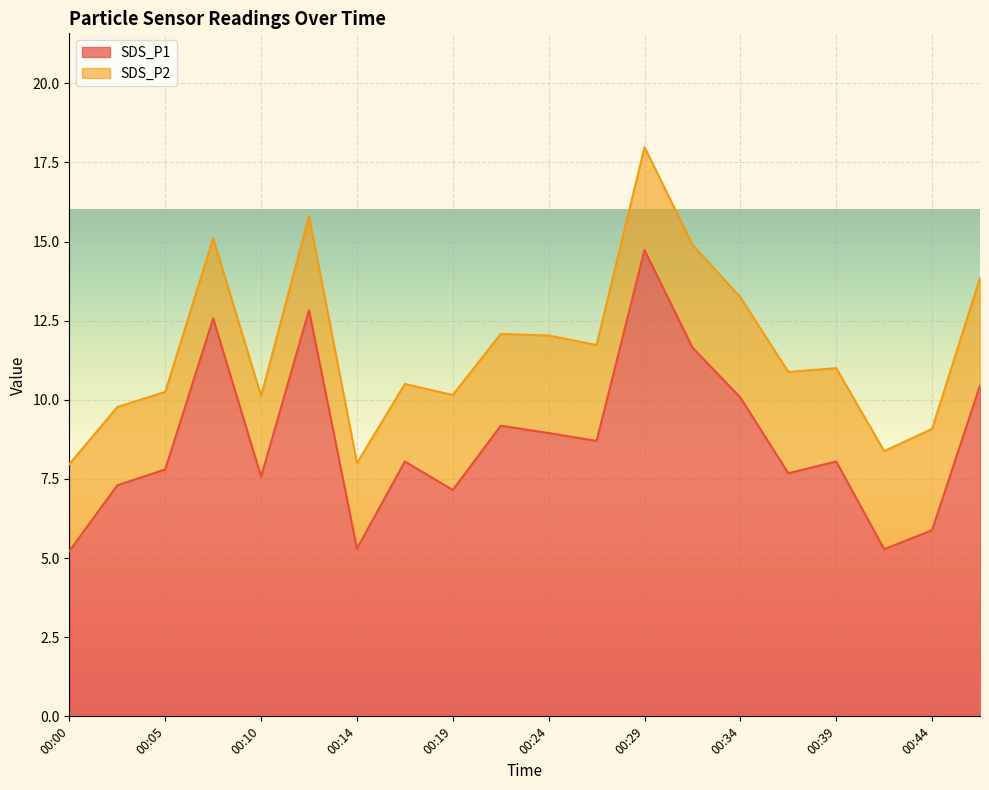

List the labels in order of value, largest first.

00:29, 00:12, 00:07, 00:31, 00:46, 00:34, 00:22, 00:24, 00:27, 00:17, 00:39, 00:05, 00:36, 00:10, 00:02, 00:19, 00:44, 00:14, 00:41, 00:00